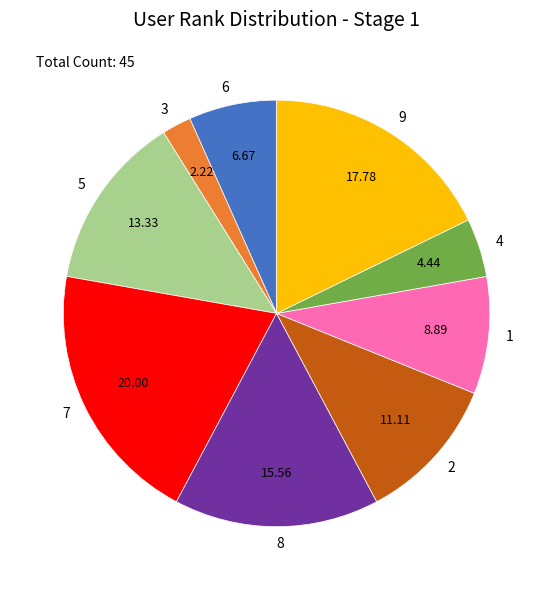

Between 2 and 7, which is larger?

7